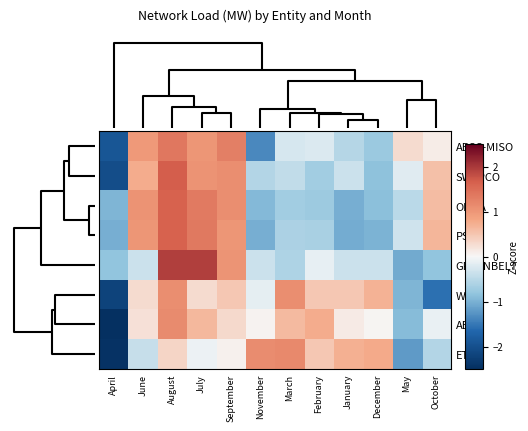

Reading left to right, what are all the values shown in this chart?

AECC-MISO: April=-1.9	June=1.0	August=1.4	July=1.0	September=1.3	November=-1.4	March=-0.3	February=-0.2	January=-0.5	December=-0.8	May=0.3	October=0.1
SWEPCO: April=-2.0	June=0.8	August=1.7	July=1.0	September=1.1	November=-0.6	March=-0.4	February=-0.7	January=-0.4	December=-0.8	May=-0.2	October=0.6
OMPA: April=-1.0	June=1.0	August=1.6	July=1.3	September=1.1	November=-0.9	March=-0.7	February=-0.7	January=-1.0	December=-0.9	May=-0.5	October=0.6
PSO: April=-1.0	June=1.0	August=1.6	July=1.3	September=1.0	November=-1.0	March=-0.6	February=-0.6	January=-1.0	December=-1.0	May=-0.3	October=0.7
GREENBELT: April=-0.8	June=-0.4	August=1.9	July=1.9	September=1.0	November=-0.4	March=-0.6	February=-0.1	January=-0.4	December=-0.4	May=-1.1	October=-0.8
WFEC: April=-2.2	June=0.3	August=1.1	July=0.3	September=0.5	November=-0.1	March=1.1	February=0.5	January=0.5	December=0.7	May=-1.0	October=-1.6
AECC: April=-2.9	June=0.2	August=1.2	July=0.6	September=0.3	November=0.1	March=0.6	February=0.8	January=0.1	December=0.0	May=-0.9	October=-0.1
ETEC: April=-2.4	June=-0.4	August=0.4	July=-0.1	September=0.1	November=1.1	March=1.2	February=0.5	January=0.7	December=0.8	May=-1.2	October=-0.6